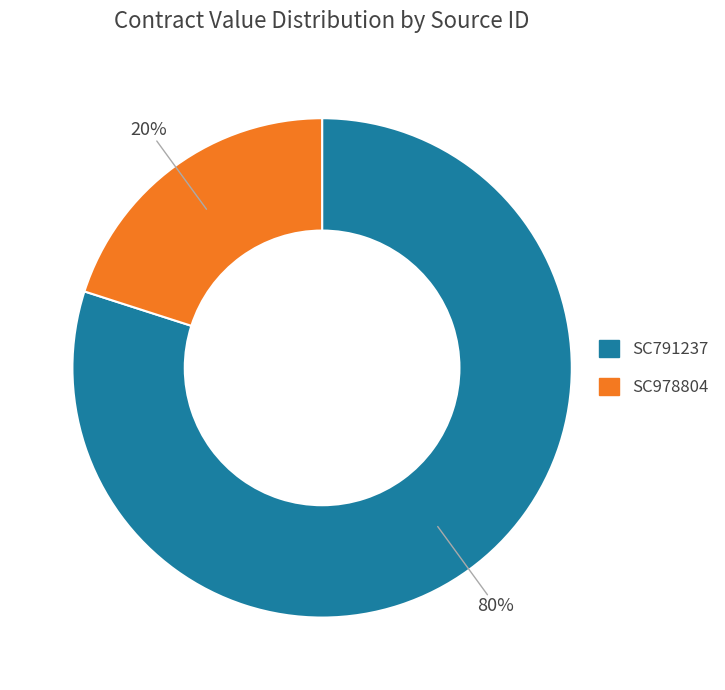

Is it true that SC978804 is 27% of the pie?

False